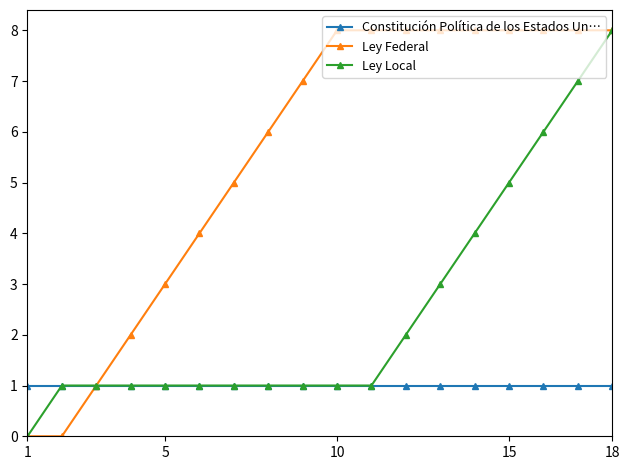

Reading right to left, extract all data points from this chart.

Constitución Política de los Estados Un…: 1	1	1	1	1	1	1	1	1	1	1	1	1	1	1	1	1	1
Ley Federal: 8	8	8	8	8	8	8	8	8	7	6	5	4	3	2	1	0	0
Ley Local: 8	7	6	5	4	3	2	1	1	1	1	1	1	1	1	1	1	0